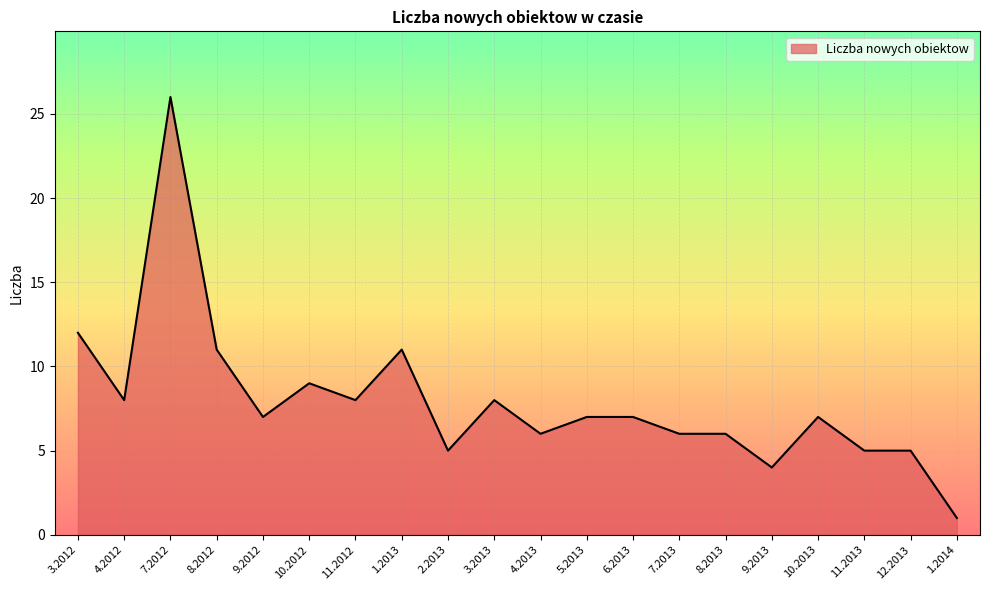

Read the value at 4.2012.

8